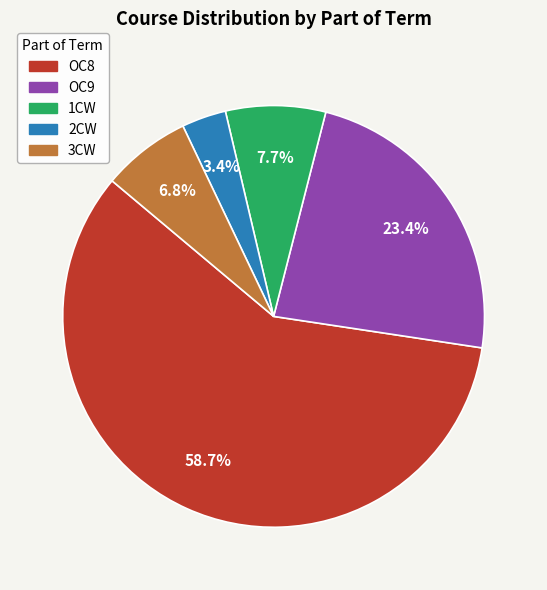

Rank the categories by value from lowest to highest.

2CW, 3CW, 1CW, OC9, OC8